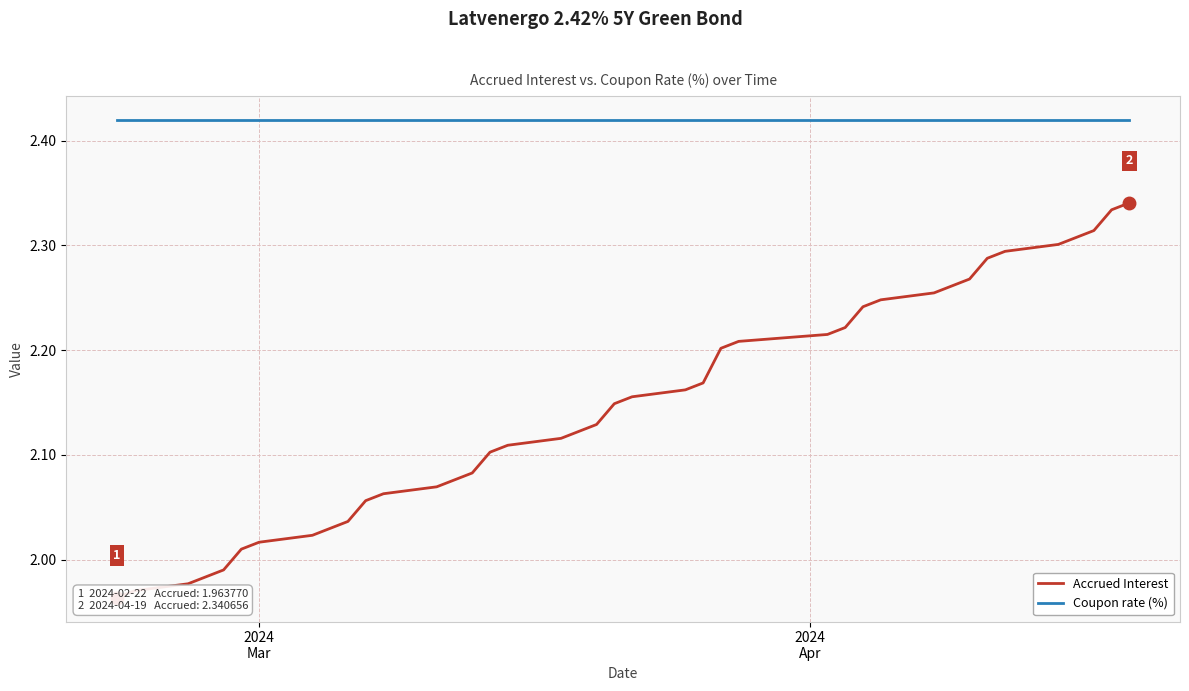

Is the value of Accrued Interest at 12 greater than the value of Coupon rate (%) at 2?

No